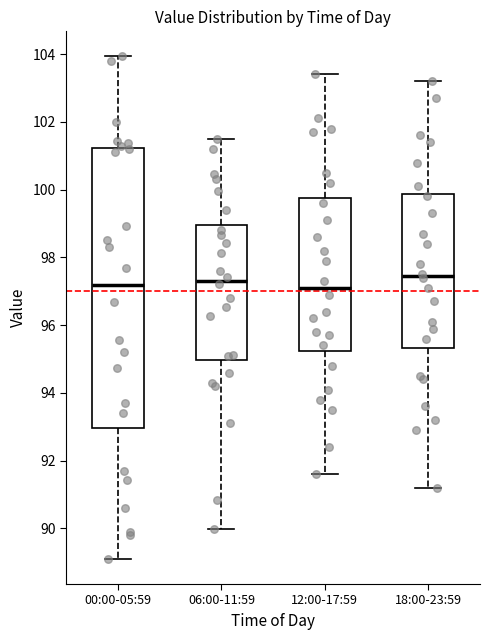

Which box is the tallest, from its lower edge to its upper edge?

00:00-05:59